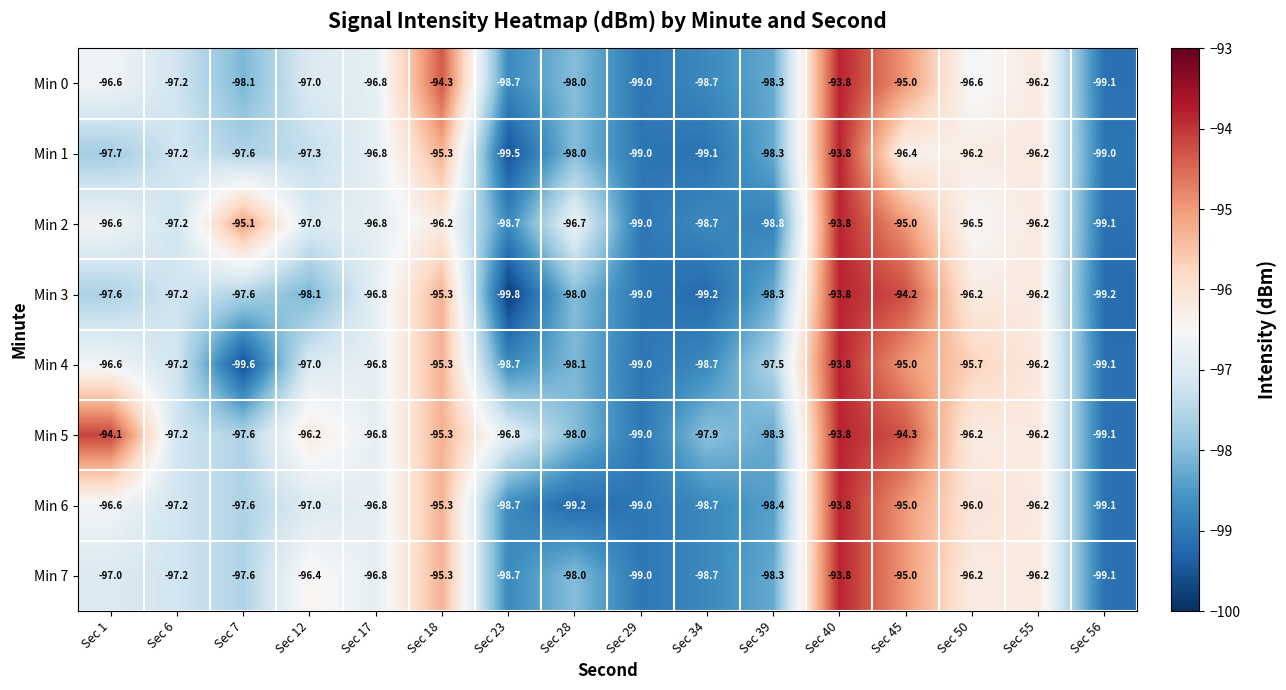

The Min 3 series shows -96.2 at Sec 50. True or false?

True